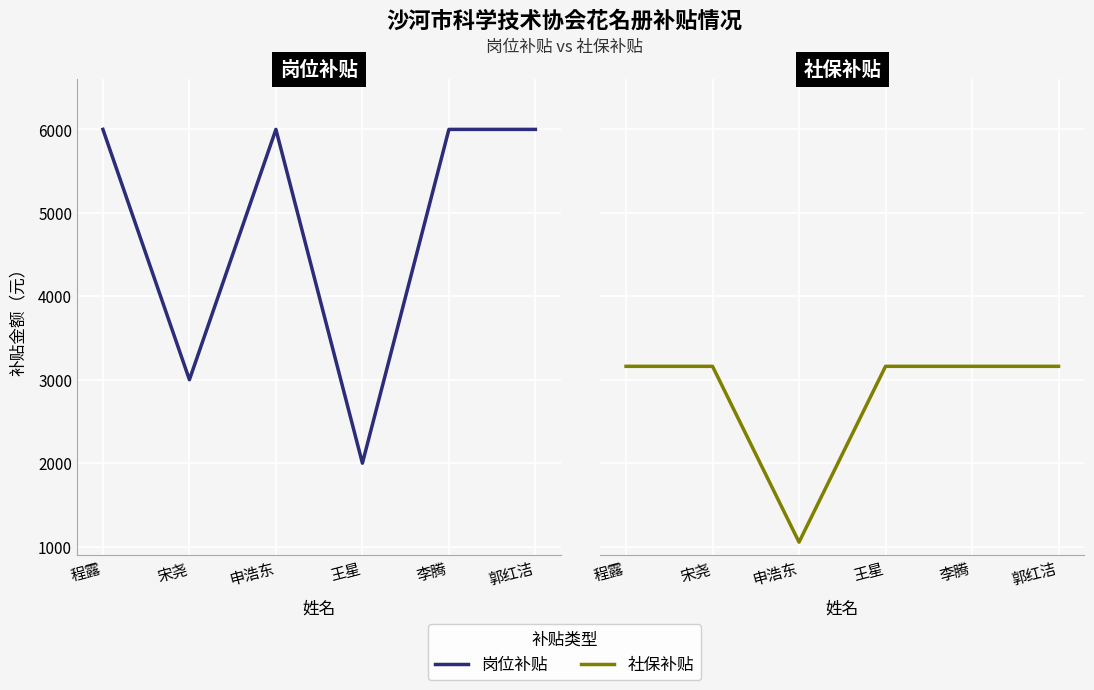

At which category does 岗位补贴 reach its first local peak?

申浩东